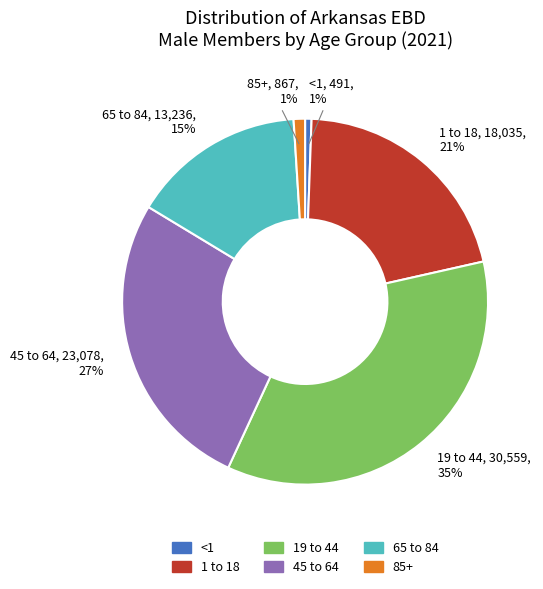

Combined, do 65 to 84 and 85+ account for over 50%?

No